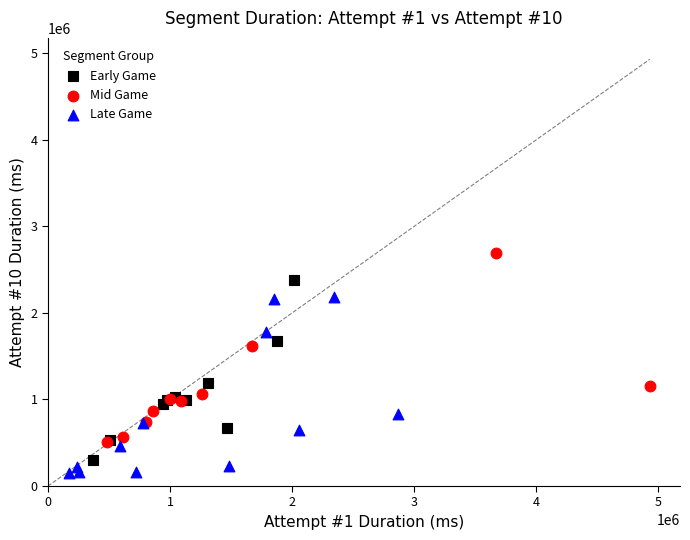

Which series has the largest Y range (max minus min)?

Mid Game